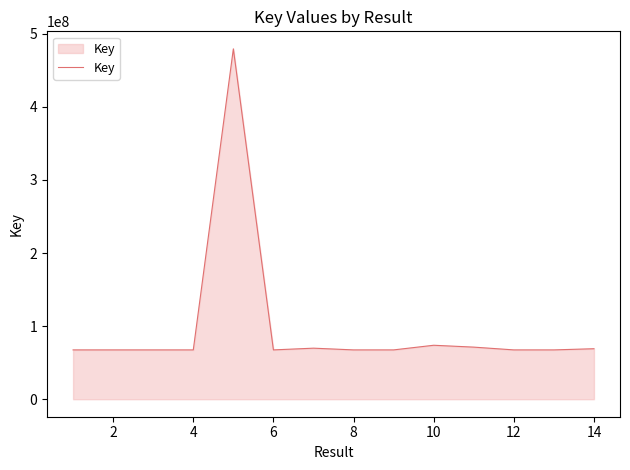

What is the difference between the maximum and minimum values?

411949328